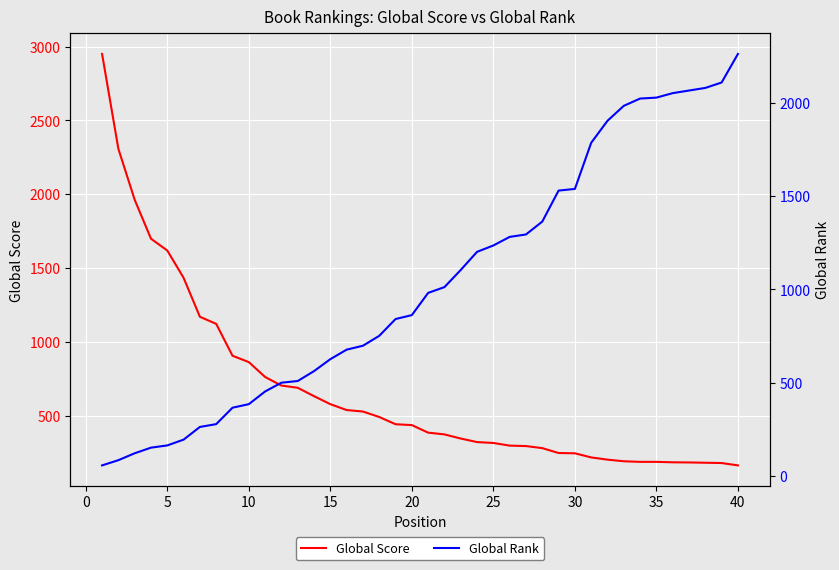

Which series has the widest spread of values?

Global Score